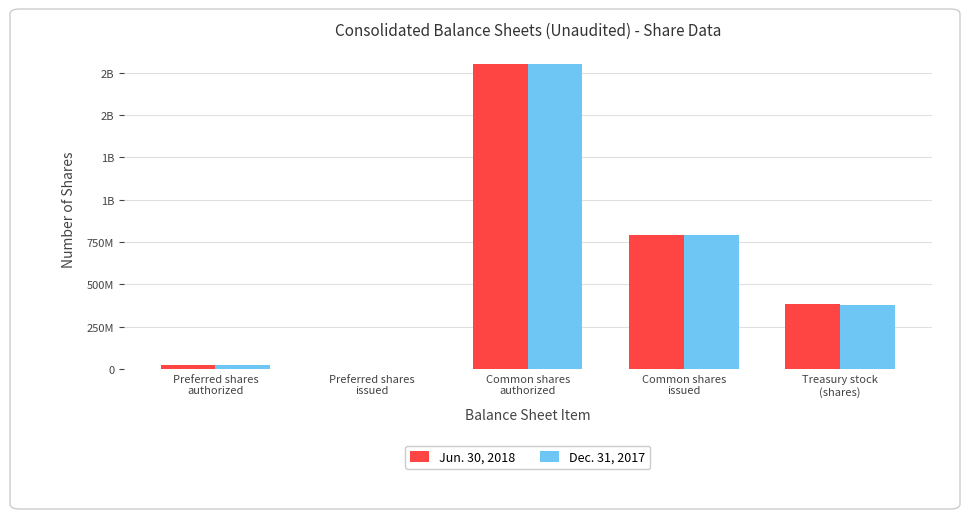

True or false: Jun. 30, 2018 has a value of 791400000 at Common shares
issued.

True